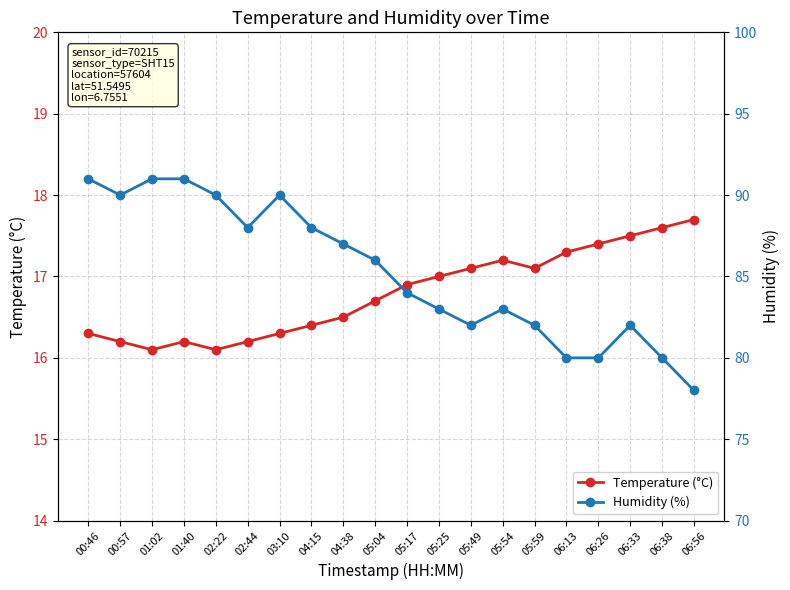

Does the chart display data point markers on the line(s)?

Yes